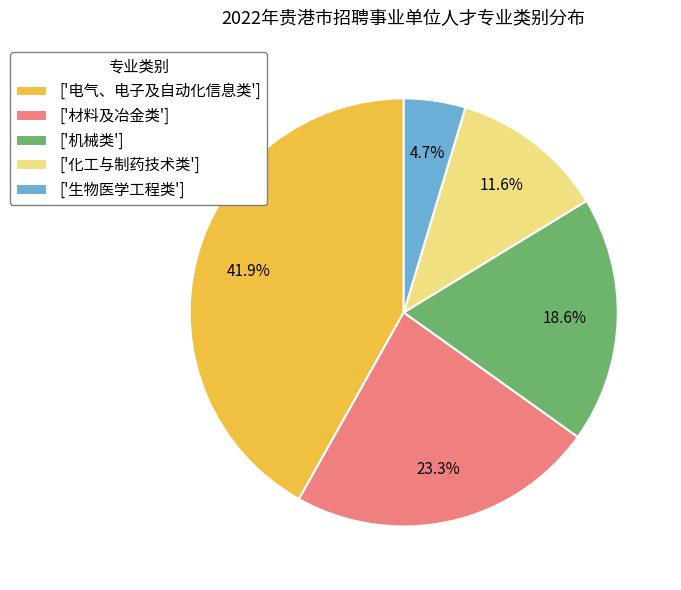

Which slice is the largest?

['电气、电子及自动化信息类']